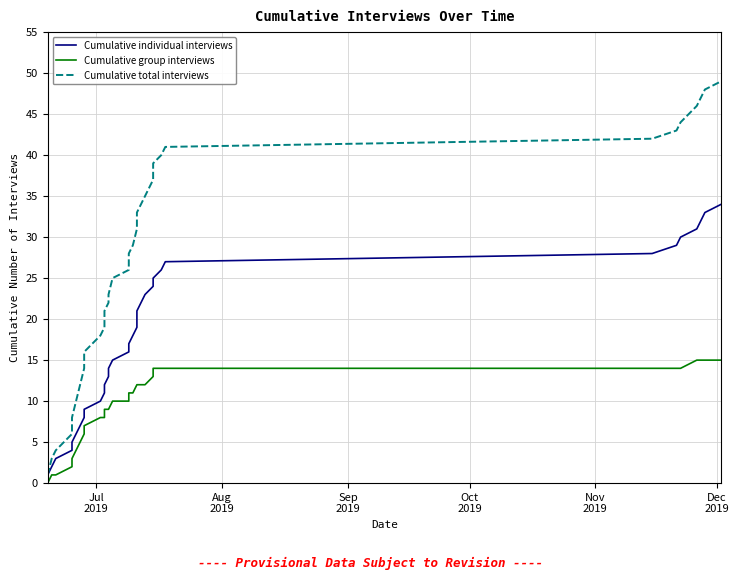

What is the maximum value for Cumulative total interviews?

49